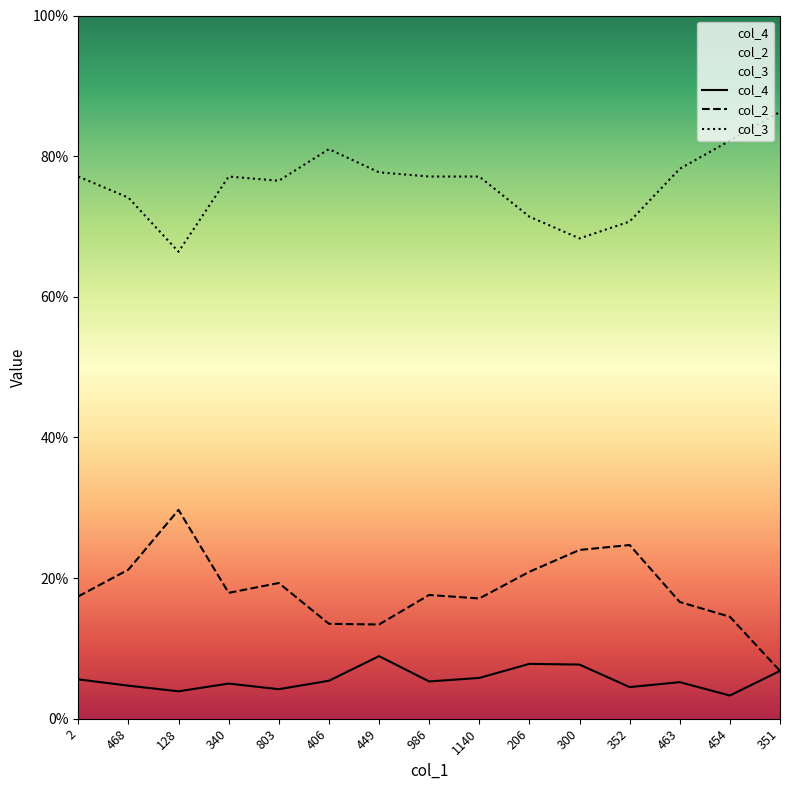

What is the label of the 13th point from the right?

128